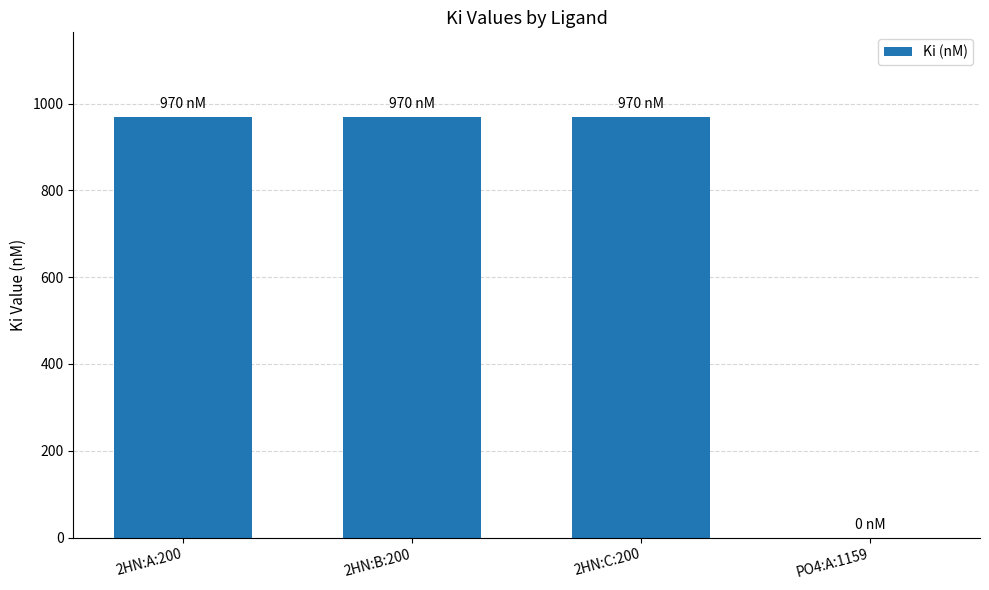

True or false: the data shows 970 at 2HN:A:200.

True